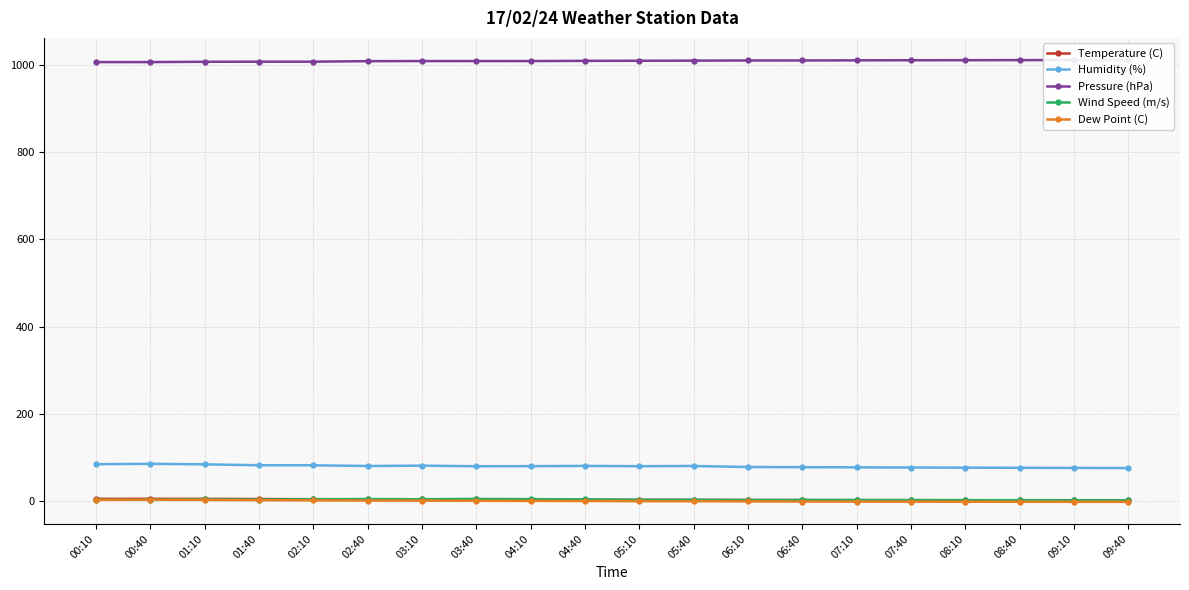

True or false: Temperature (C) has a value of 2.9 at 09:10.

False